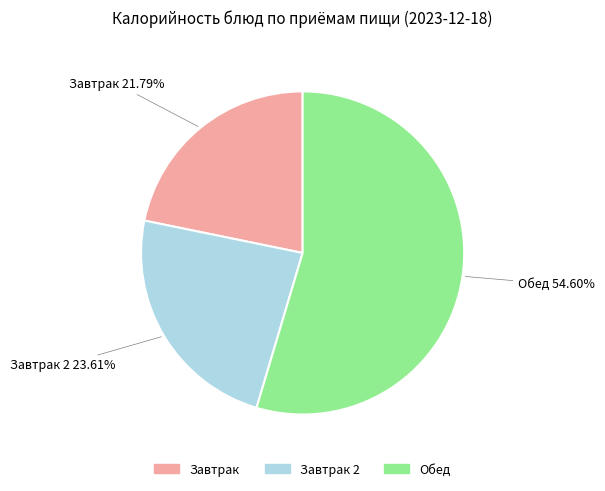

Does any single category account for the majority?

Yes